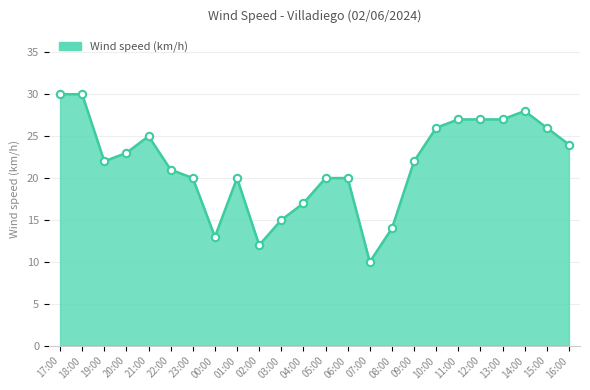

Approximately how many times larger is the value at 03:00 compared to 04:00?

0.9